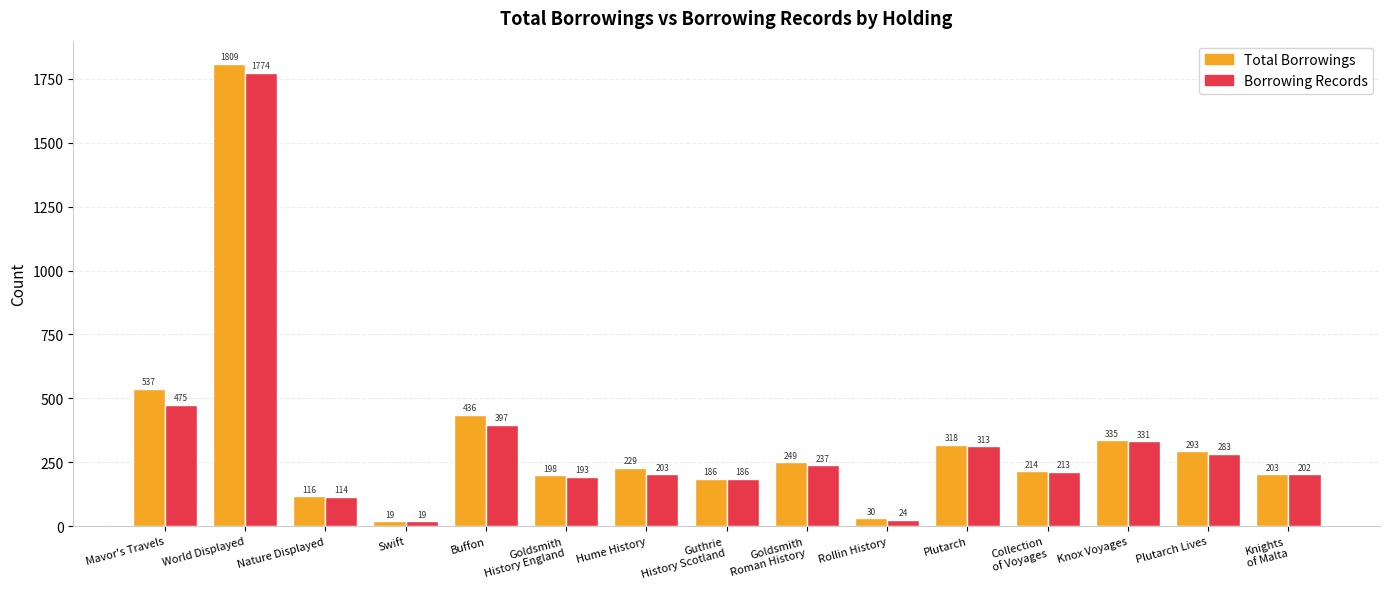

List the series in order of their overall mean, lowest first.

Borrowing Records, Total Borrowings